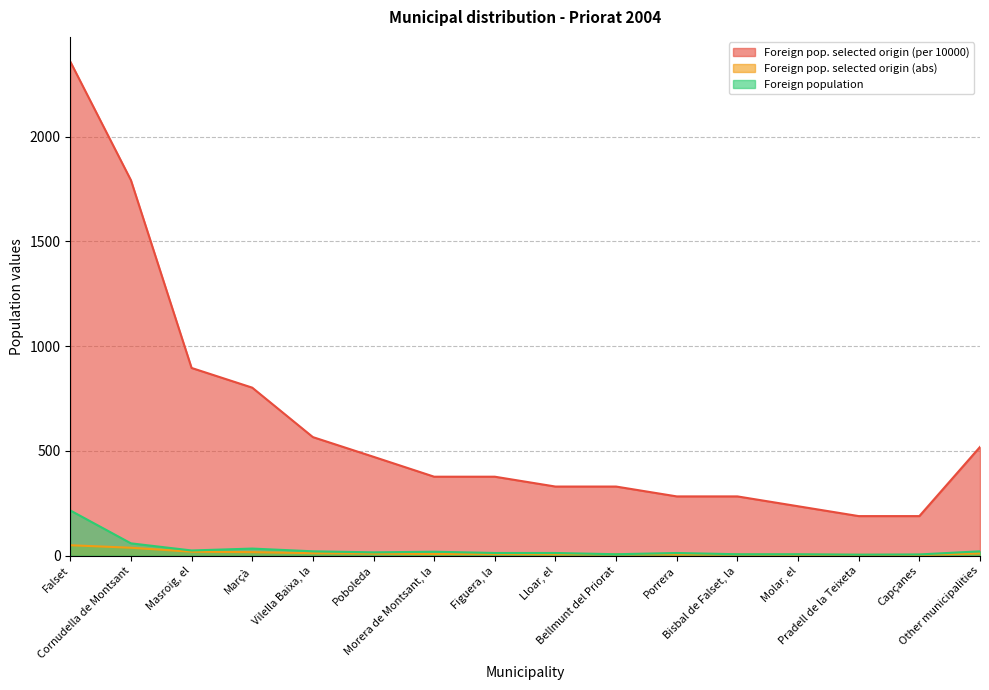

What is the value of the Foreign pop. selected origin (abs) point at the 4th from the left?

17